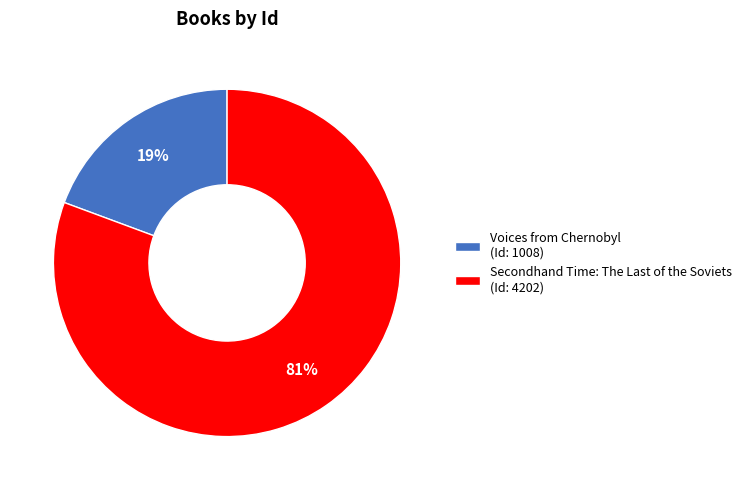

To the nearest percent, what portion does Voices from Chernobyl represent?

19%